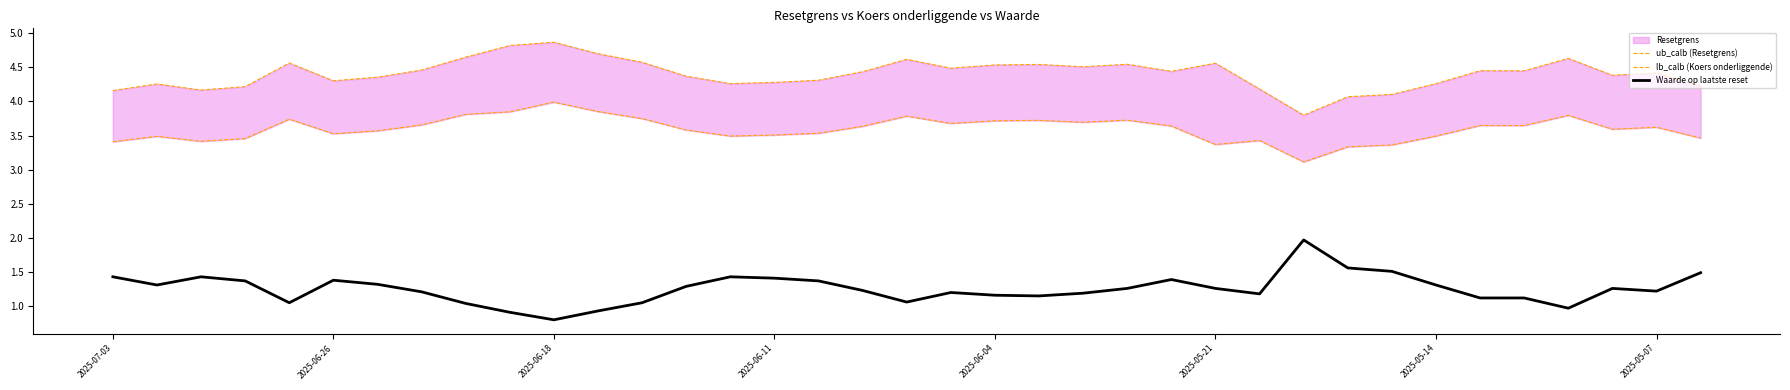

Reading right to left, transcribe all the data shown in this chart.

ub_calb (Resetgrens): 4.2	4.4	4.4	4.6	4.4	4.4	4.3	4.1	4.1	3.8	4.2	4.6	4.4	4.5	4.5	4.5	4.5	4.5	4.6	4.4	4.3	4.3	4.3	4.4	4.6	4.7	4.9	4.8	4.6	4.5	4.4	4.3	4.6	4.2	4.2	4.3	4.2
lb_calb (Koers onderliggende): 3.5	3.6	3.6	3.8	3.6	3.6	3.5	3.4	3.3	3.1	3.4	3.4	3.6	3.7	3.7	3.7	3.7	3.7	3.8	3.6	3.5	3.5	3.5	3.6	3.7	3.9	4.0	3.8	3.8	3.7	3.6	3.5	3.7	3.5	3.4	3.5	3.4
Waarde op laatste reset: 1.5	1.2	1.3	1.0	1.1	1.1	1.3	1.5	1.6	2.0	1.2	1.3	1.4	1.3	1.2	1.1	1.2	1.2	1.1	1.2	1.4	1.4	1.4	1.3	1.1	0.9	0.8	0.9	1.0	1.2	1.3	1.4	1.1	1.4	1.4	1.3	1.4